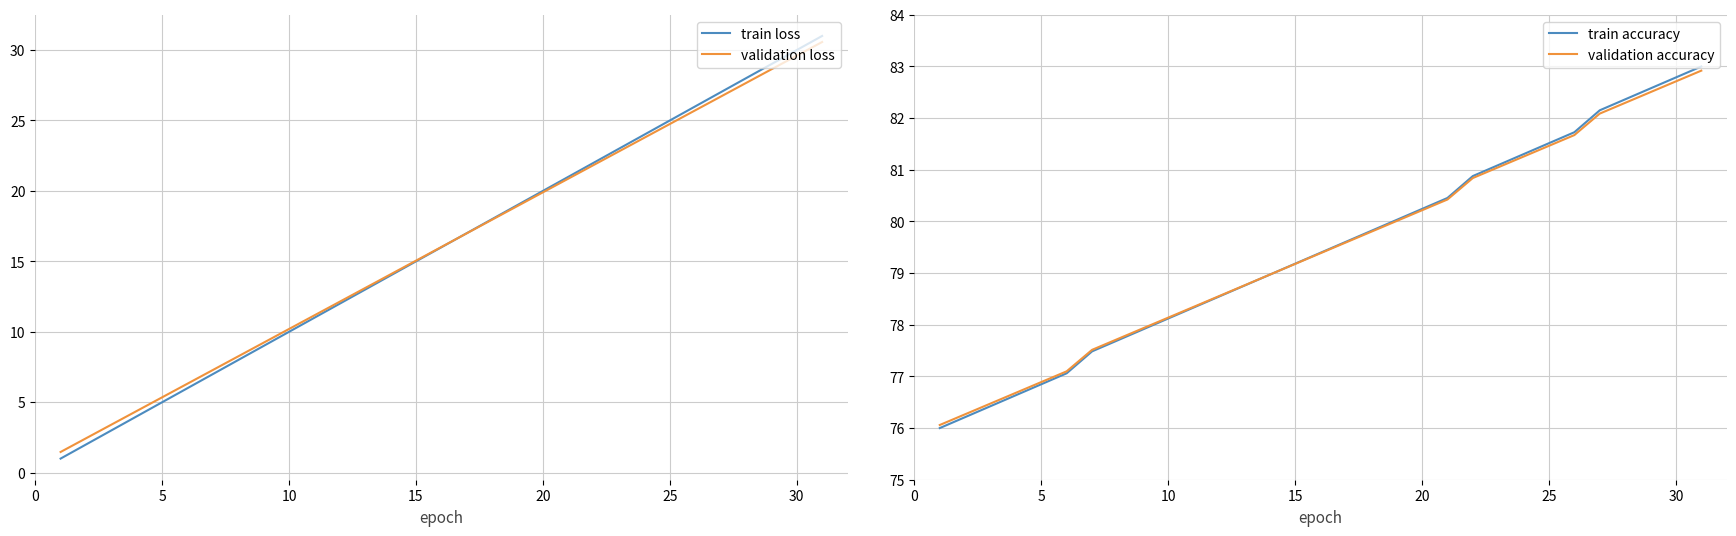

Which series has the widest spread of values?

train loss